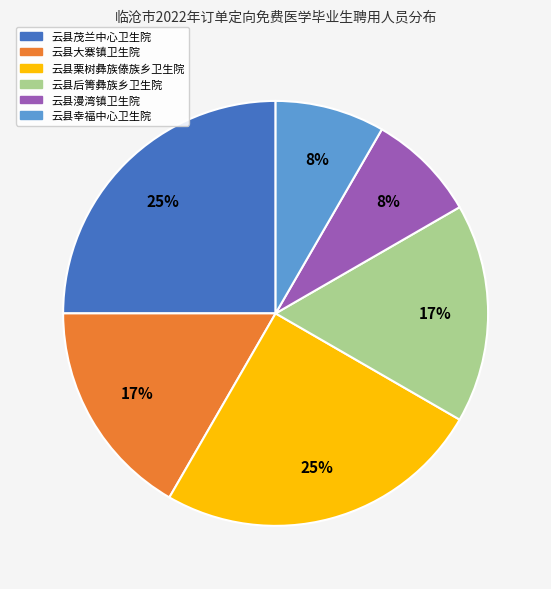

Does 云县漫湾镇卫生院 represent more than half of the total?

No